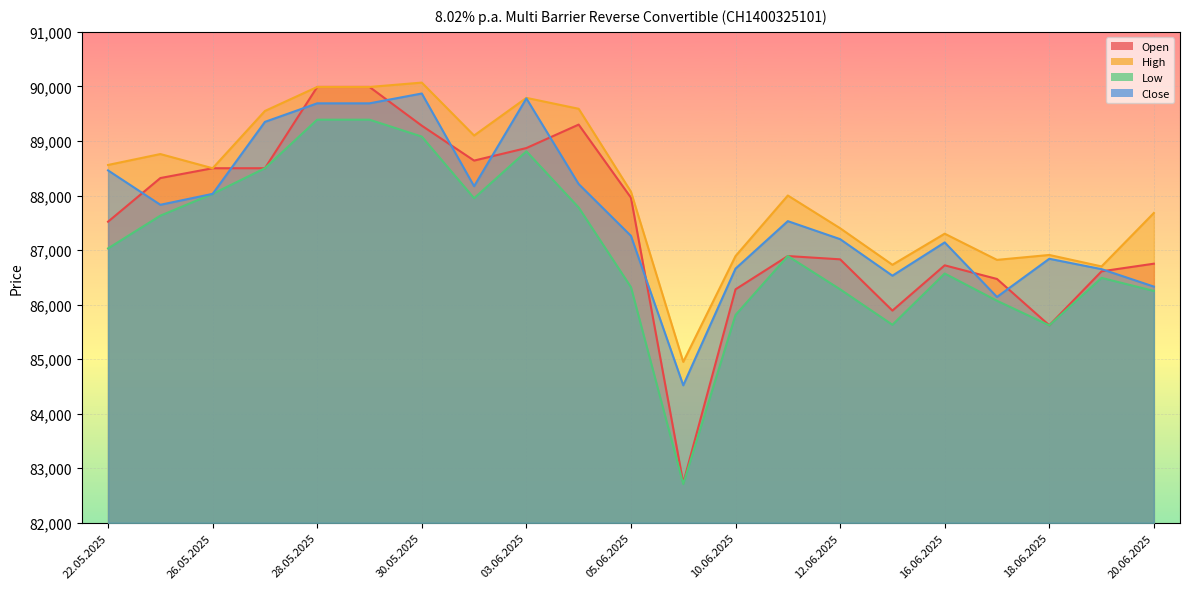

The High series shows 87400 at 12.06.2025. True or false?

True